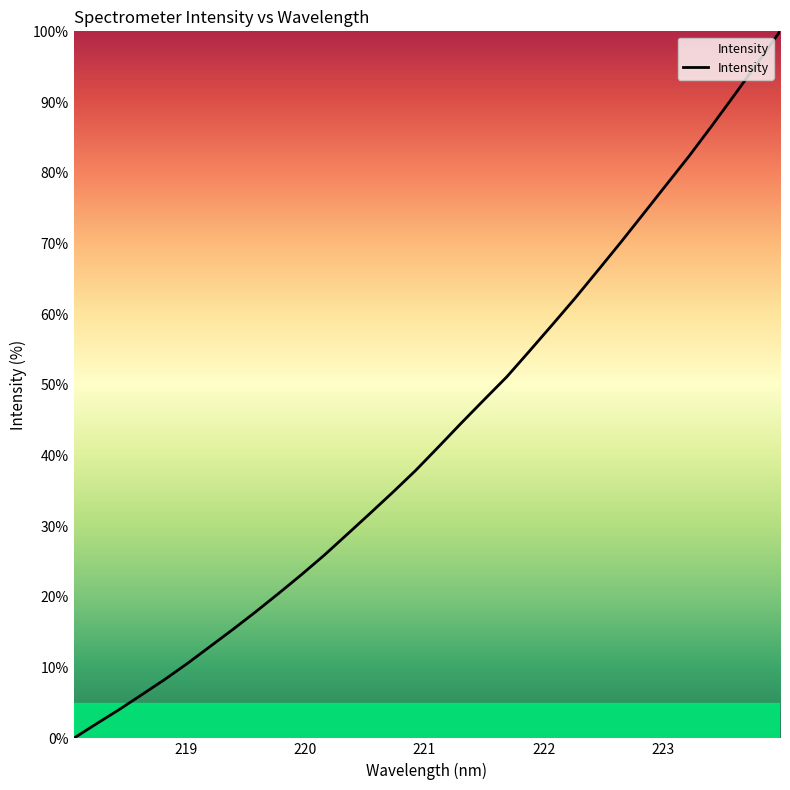

What is the difference between the maximum and minimum values?

100.0